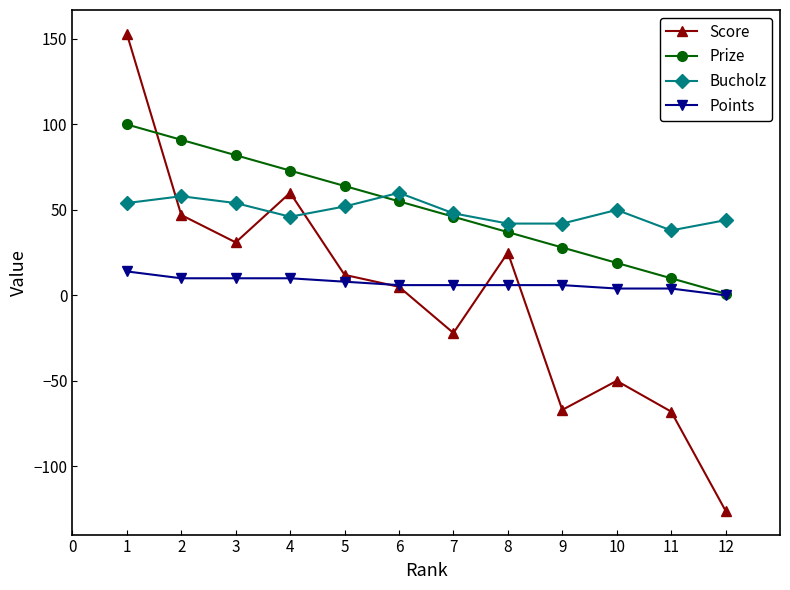

Where is the first local maximum for Score?

4